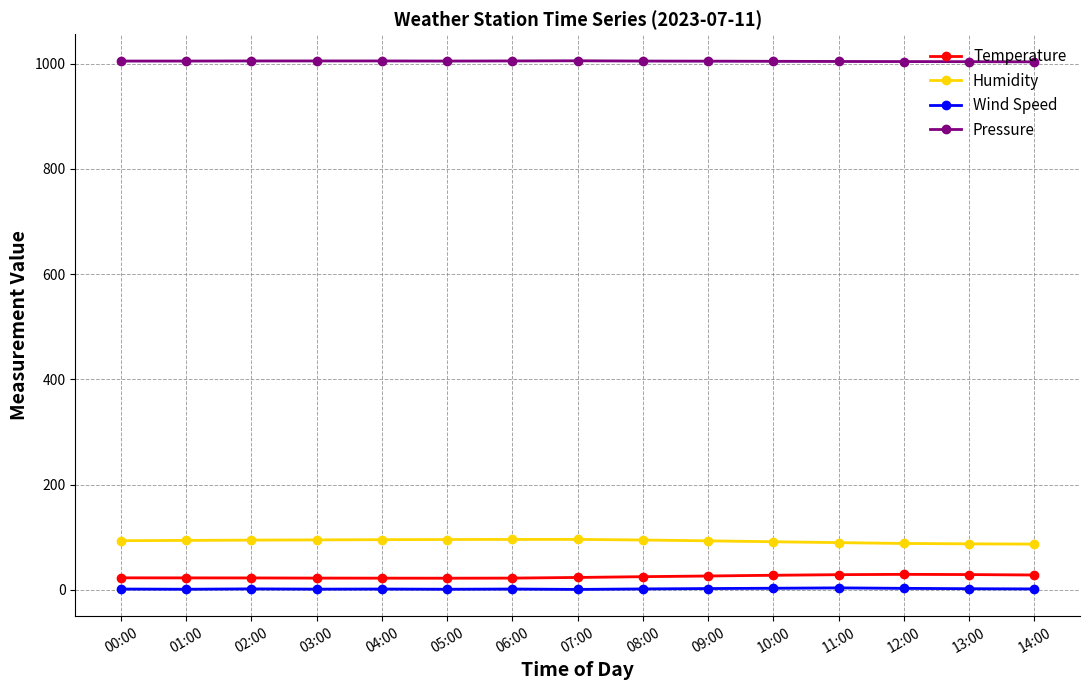

Reading left to right, transcribe all the data shown in this chart.

Temperature: 00:00=22.9	01:00=22.8	02:00=22.7	03:00=22.4	04:00=22.3	05:00=22.2	06:00=22.4	07:00=23.6	08:00=25.1	09:00=26.4	10:00=27.8	11:00=28.9	12:00=29.5	13:00=29.1	14:00=28.3
Humidity: 00:00=93.5	01:00=94.0	02:00=94.6	03:00=95.0	04:00=95.4	05:00=95.7	06:00=95.9	07:00=95.9	08:00=94.8	09:00=93.2	10:00=91.5	11:00=89.8	12:00=88.2	13:00=87.5	14:00=87.0
Wind Speed: 00:00=1.6	01:00=1.2	02:00=1.9	03:00=1.4	04:00=1.6	05:00=1.2	06:00=1.6	07:00=0.9	08:00=1.8	09:00=2.5	10:00=3.1	11:00=3.8	12:00=2.9	13:00=2.2	14:00=1.8
Pressure: 00:00=1005.0	01:00=1005.0	02:00=1005.2	03:00=1005.2	04:00=1005.2	05:00=1005.0	06:00=1005.2	07:00=1005.5	08:00=1005.0	09:00=1004.8	10:00=1004.5	11:00=1004.2	12:00=1004.0	13:00=1003.8	14:00=1003.5